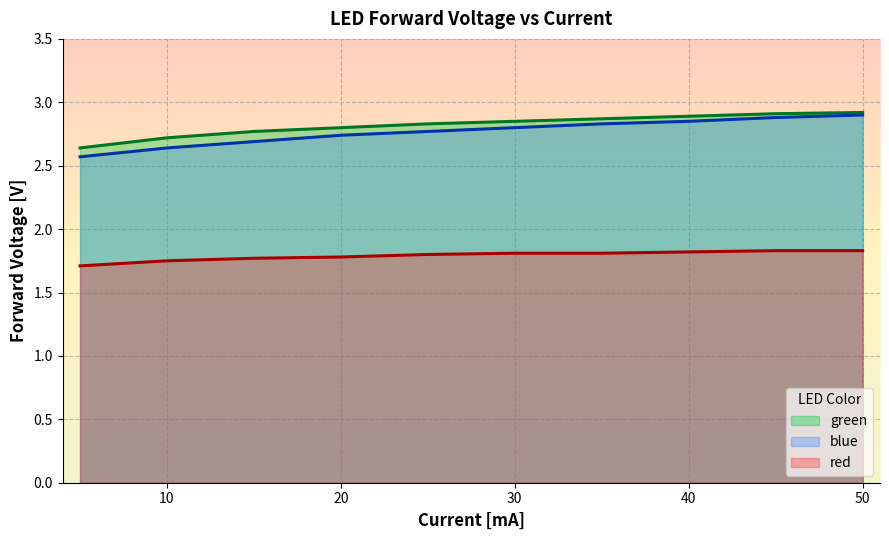

What value does the red series have at 50?

1.8